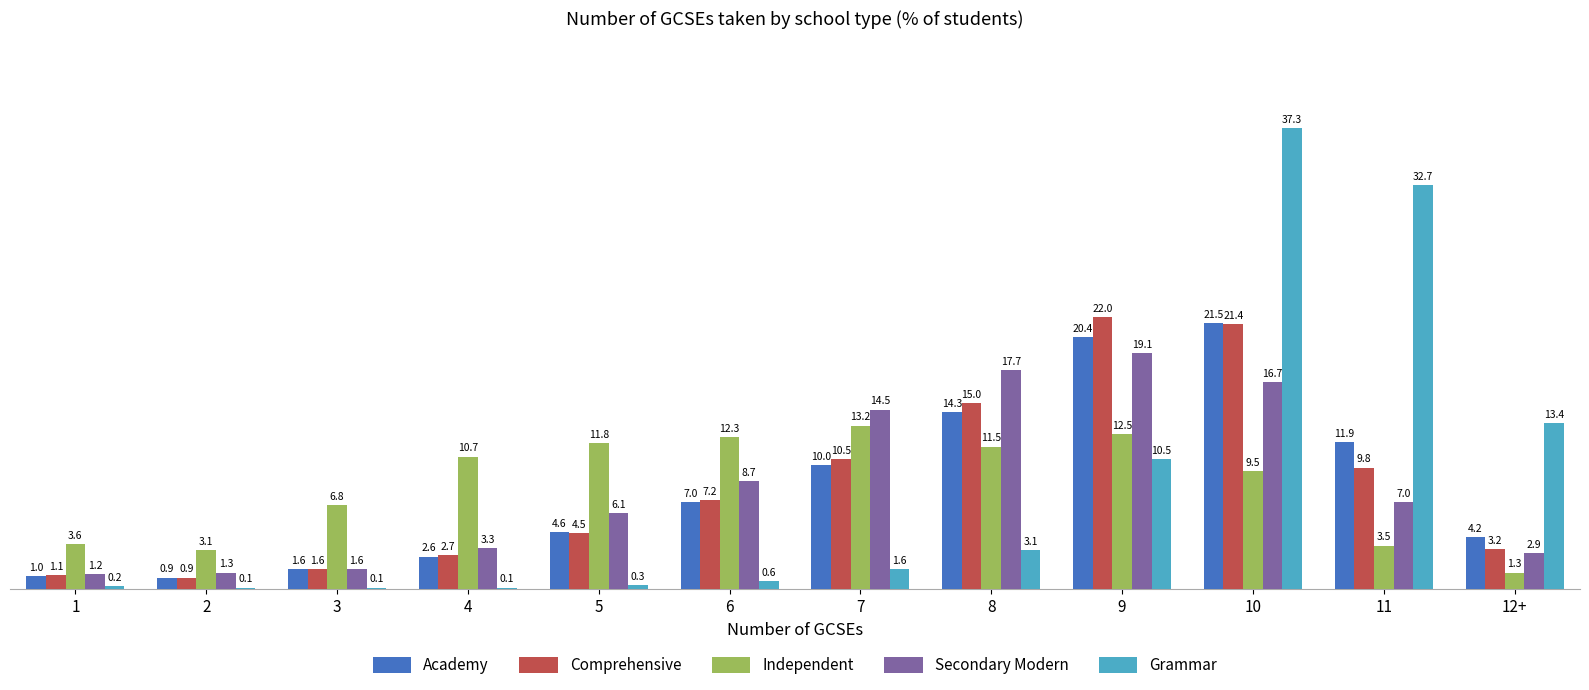

What is the sum of the Comprehensive values at 8 and 5?

19.5